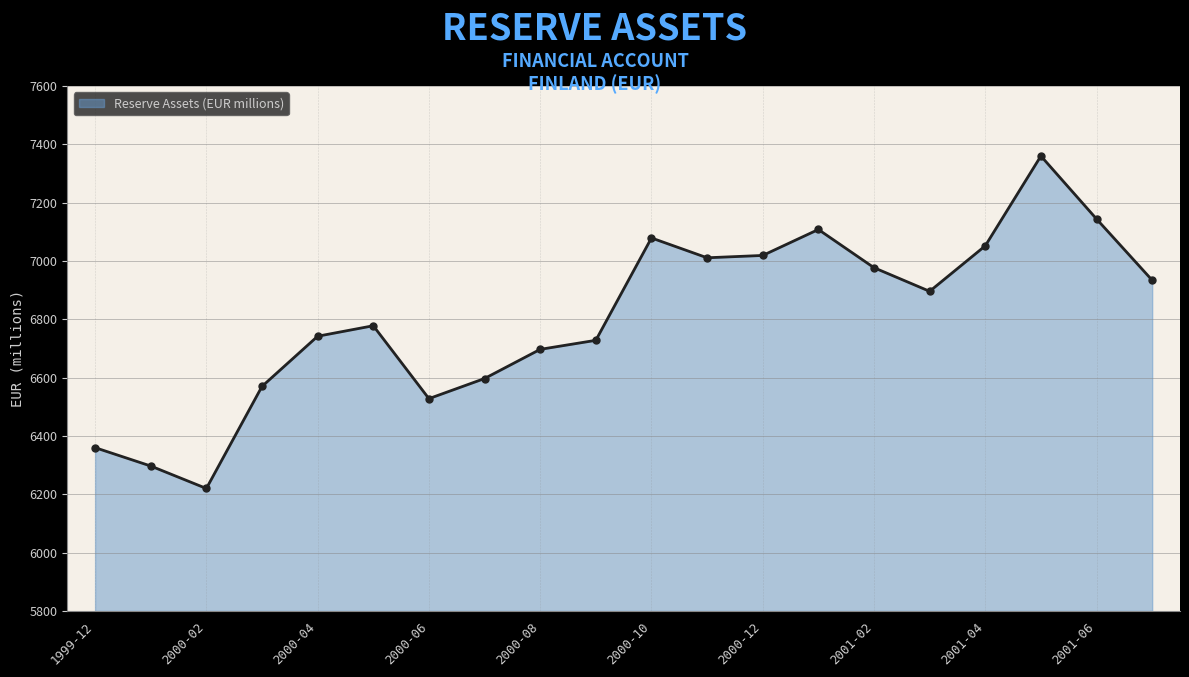

How many points are higher than both their immediate neighbors (excluding endpoints)?

4